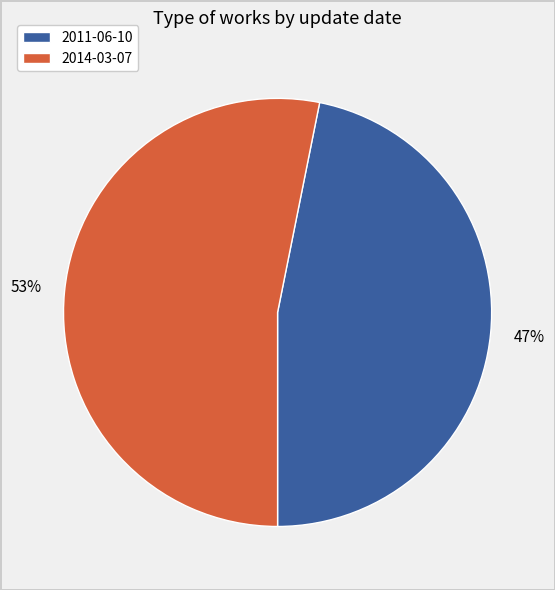

Is it true that 2011-06-10 is 47% of the pie?

True